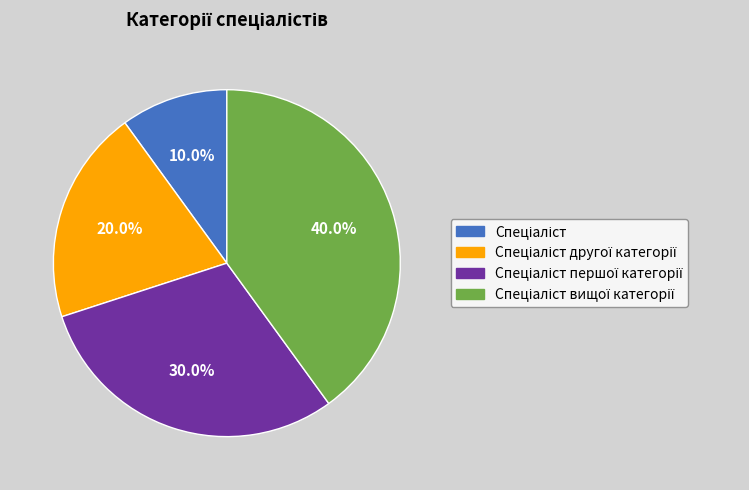

To the nearest percent, what is the average slice percentage?

25%